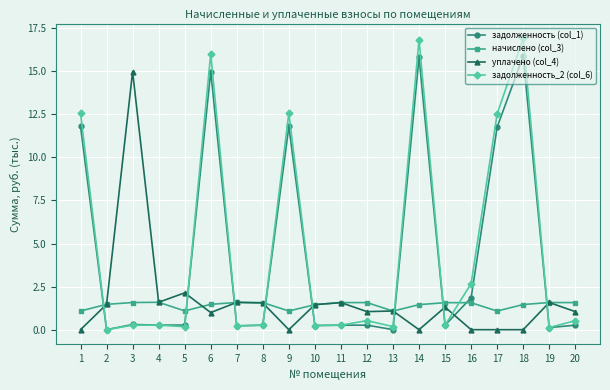

True or false: задолженность_2 (col_6) has more than 0 points higher than both neighbors.

True